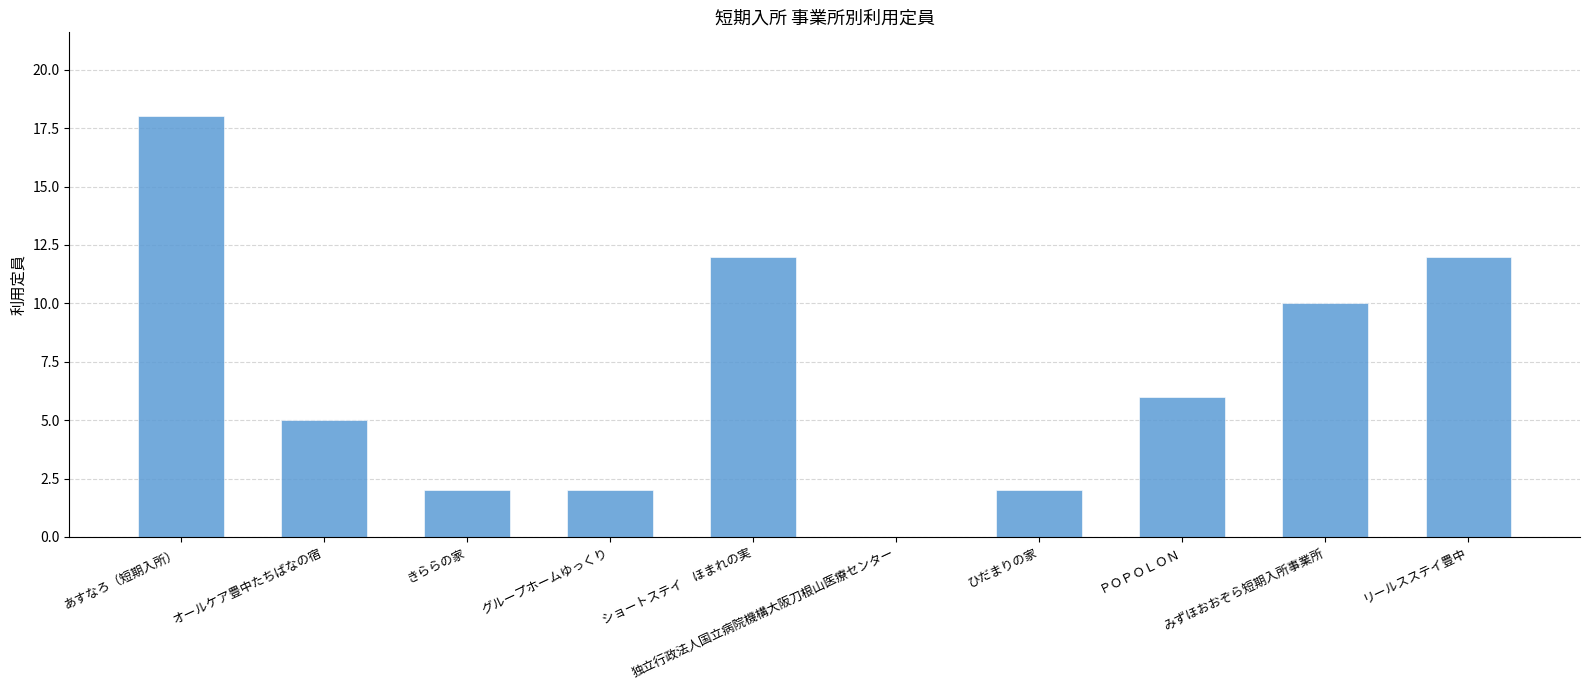

What is the ratio of the value at オールケア豊中たちばなの宿 to the value at ショートステイ　ほまれの実?

0.4